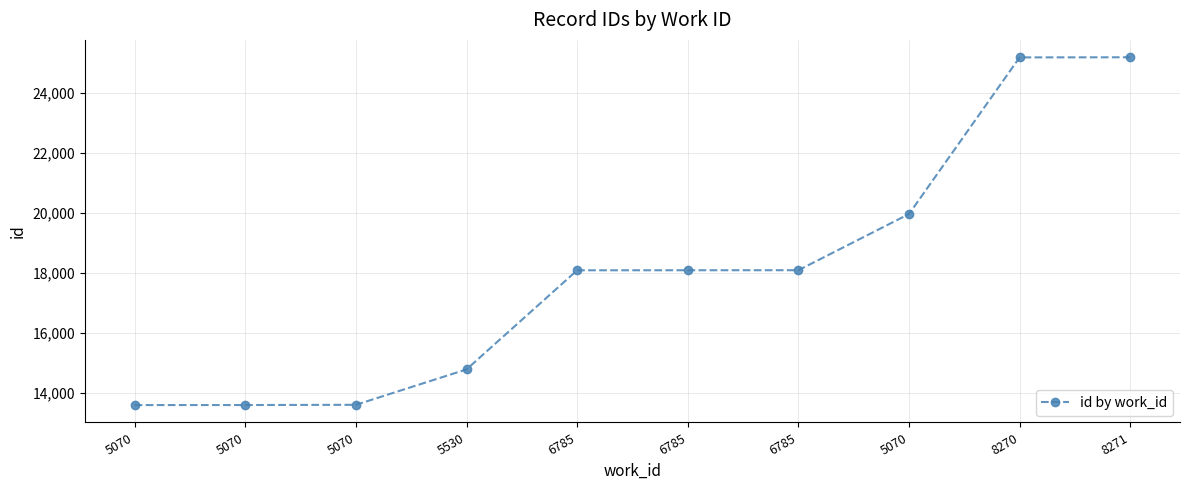

How many categories are shown in the chart?

10